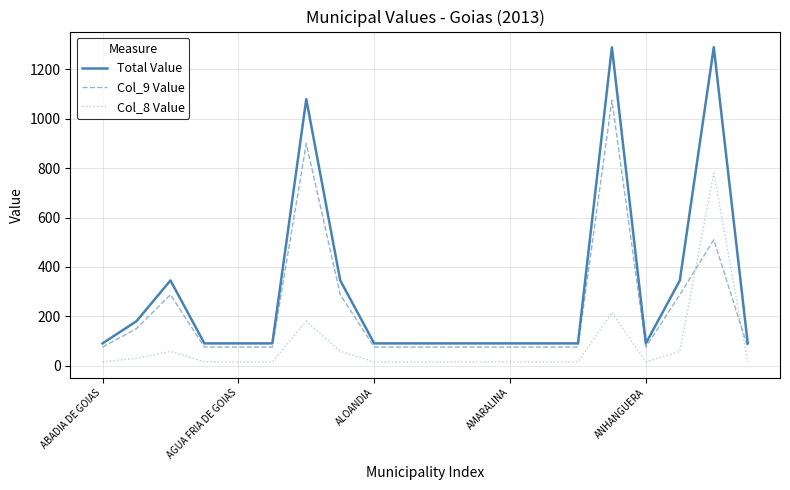

At how many categories does at least one series exceed 246?

6